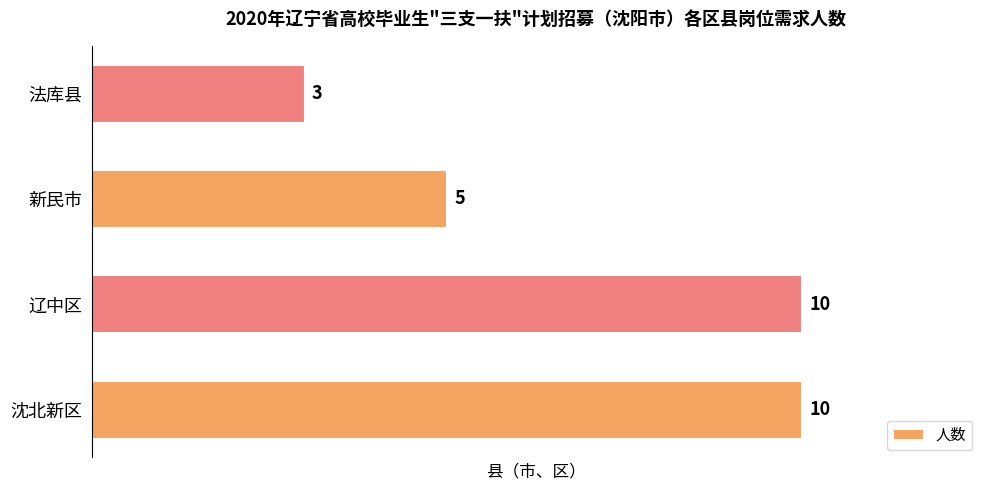

Count the values in the range 5 to 10.

3